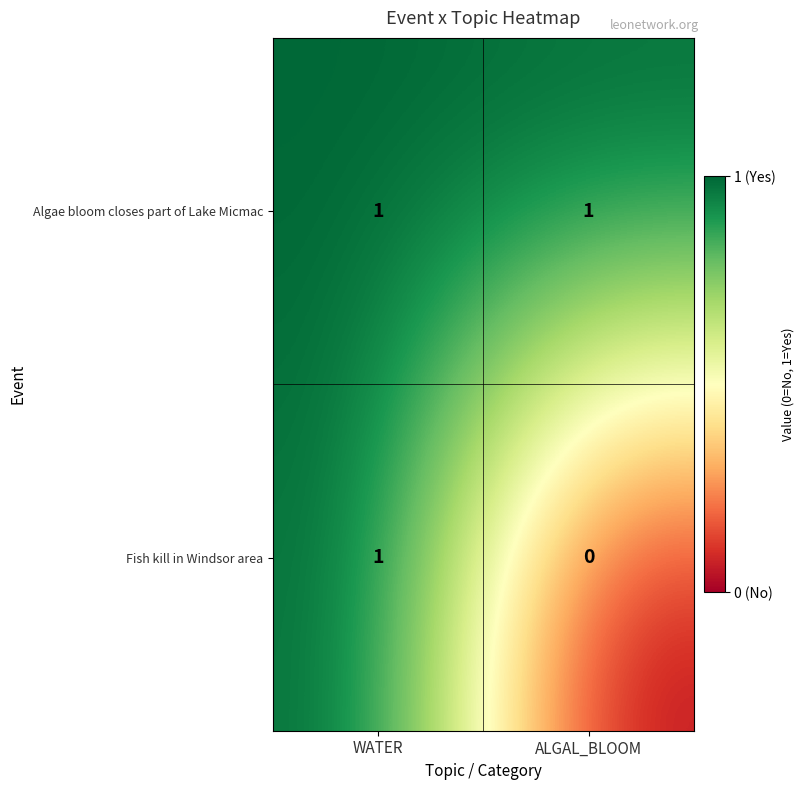

Rank the series at ALGAL_BLOOM from highest to lowest value.

Algae bloom closes part of Lake Micmac, Fish kill in Windsor area